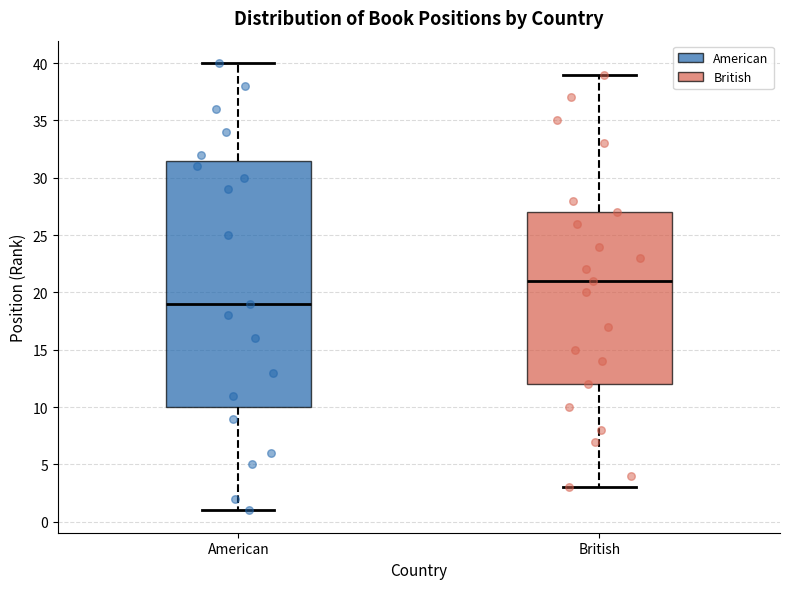

Reading left to right, read every box against the y-axis: the position of its median line, the range the box covers, and the ends of its whiskers. The values are not printed on the chart, so give them approximately, as read against the axis.

American: median 19.0, box 10.0 to 31.5, whiskers 1.0 to 40.0
British: median 21.0, box 12.0 to 27.0, whiskers 3.0 to 39.0